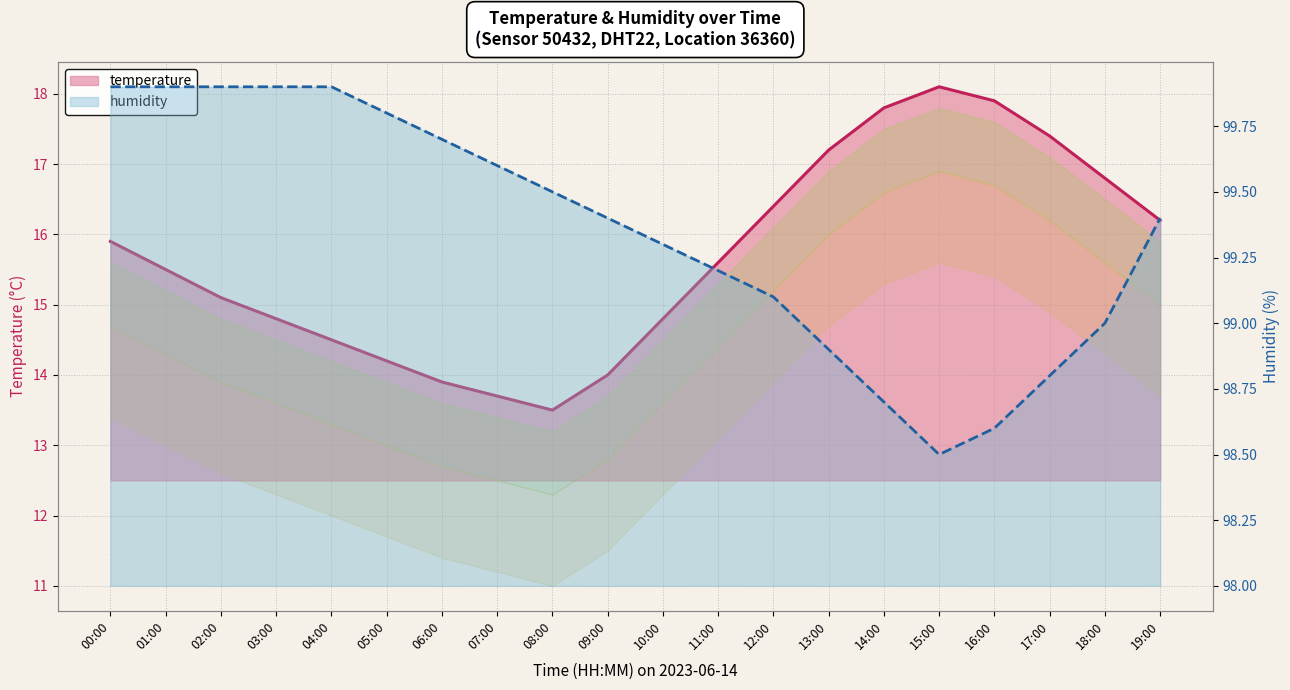

The temperature series shows 7.5 at 13:00. True or false?

False